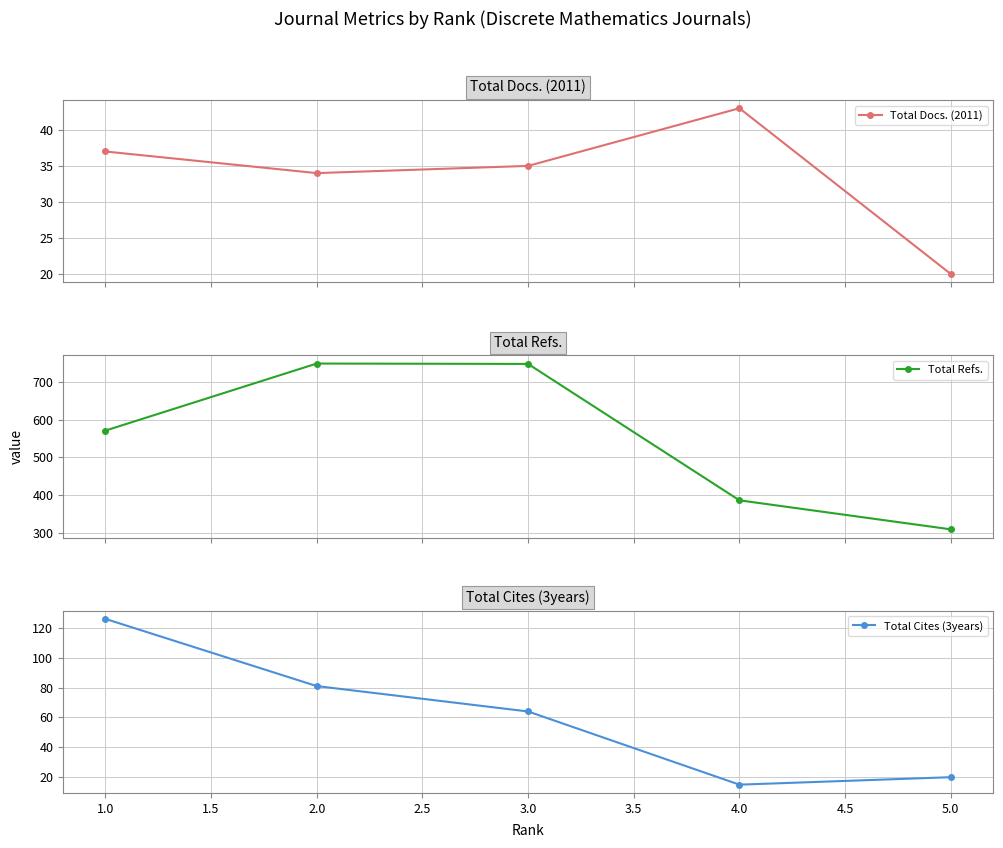

What is the minimum value for Total Docs. (2011)?

20